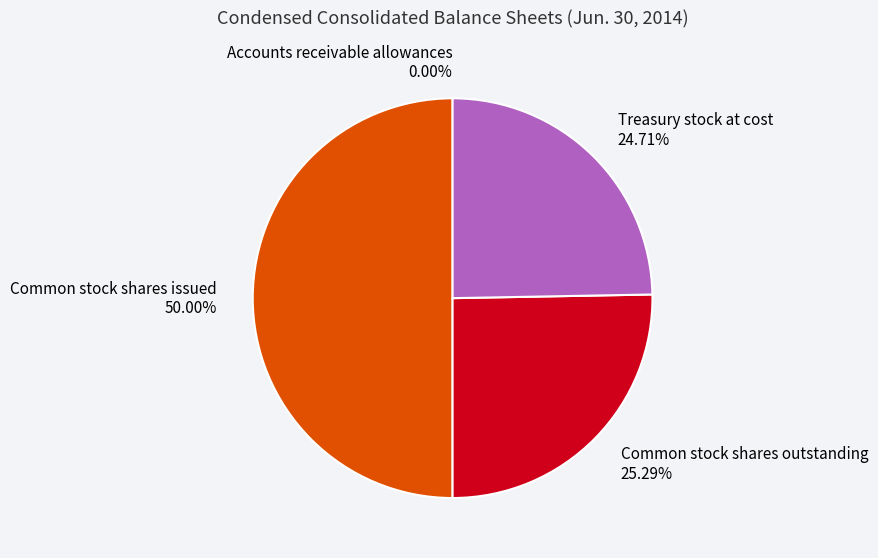

The Common stock shares outstanding slice represents 38% of the pie. True or false?

False